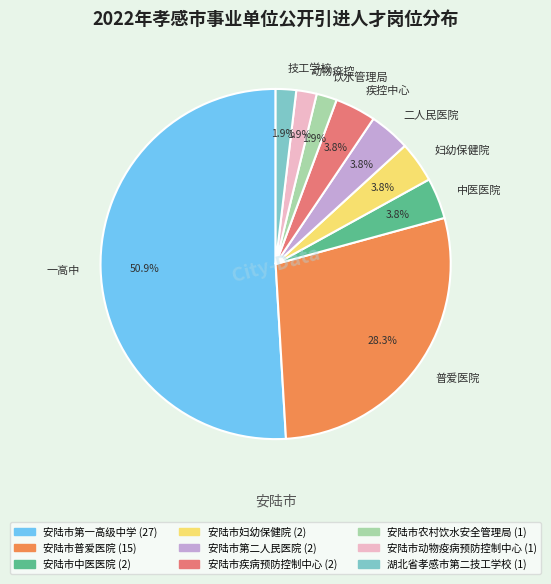

To the nearest percent, what is the difference between the largest and smallest slice percentages?

49%